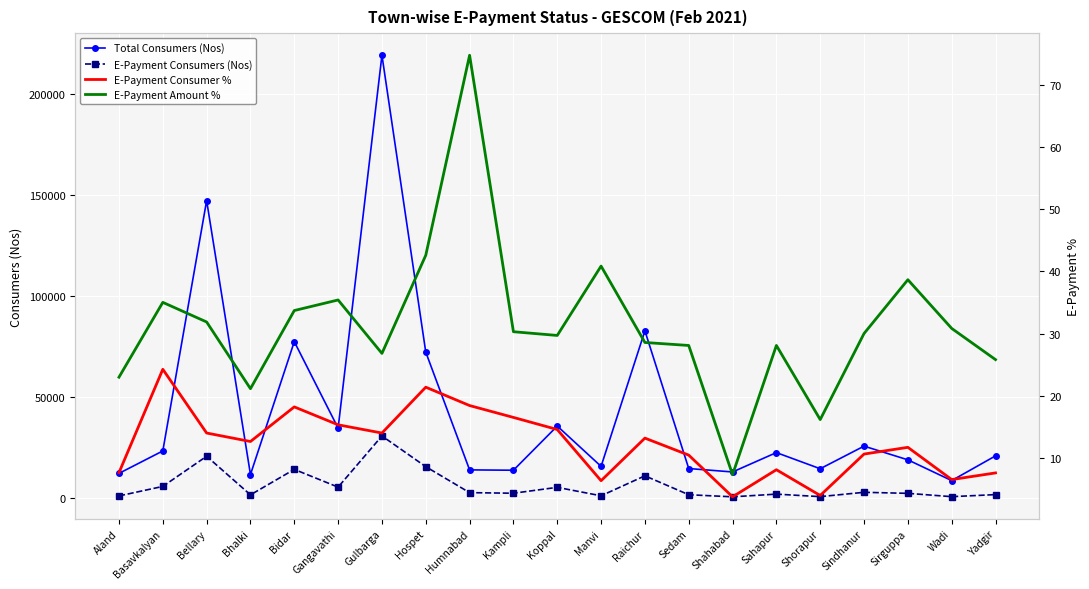

At which label does Total Consumers (Nos) first exceed 20750?

Basavkalyan